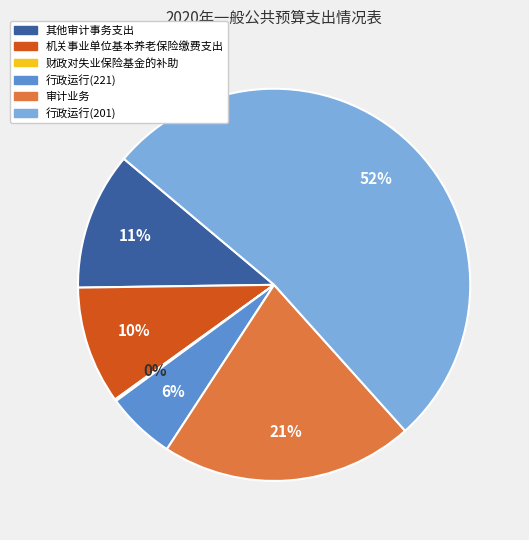

To the nearest percent, what is the average slice percentage?

17%